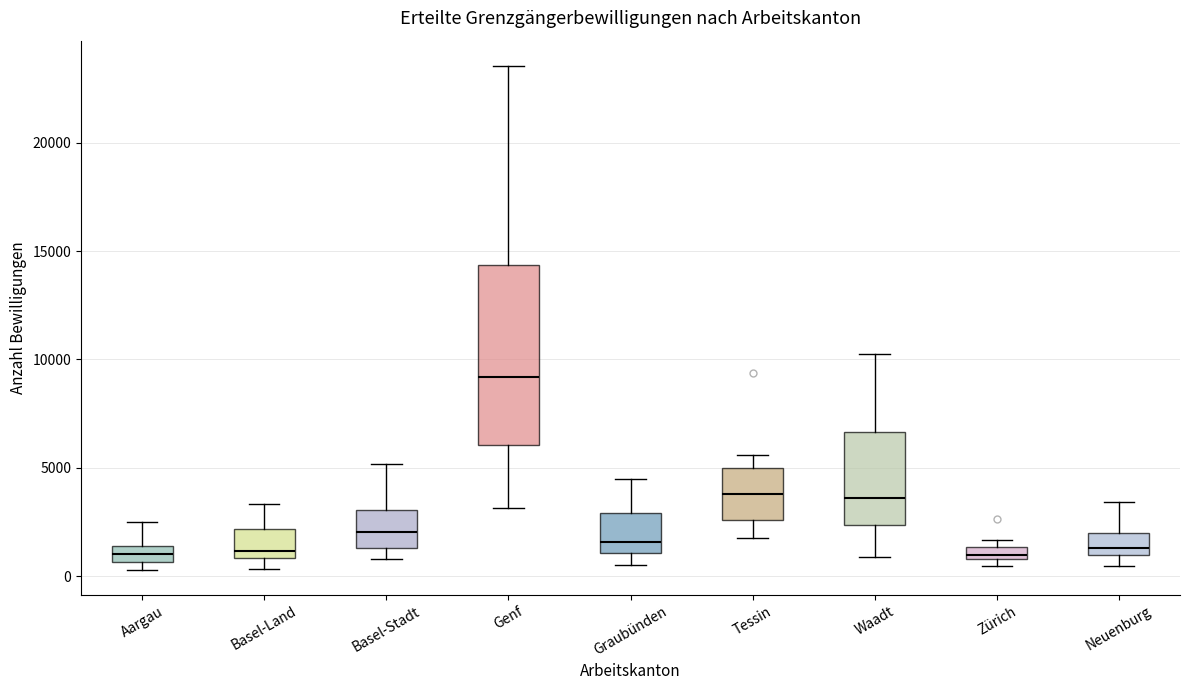

Where is the lower edge of the box for Tessin on the y-axis? The values are not printed on the chart, so give them approximately, as read against the axis.

2500